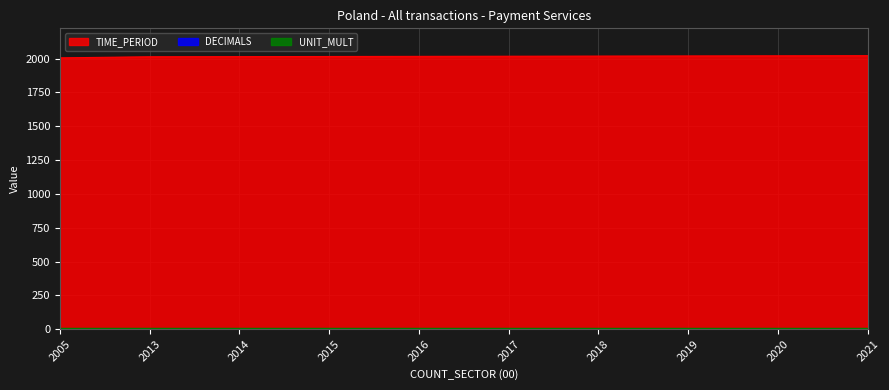

List the series in order of their peak value, lowest first.

DECIMALS, UNIT_MULT, TIME_PERIOD